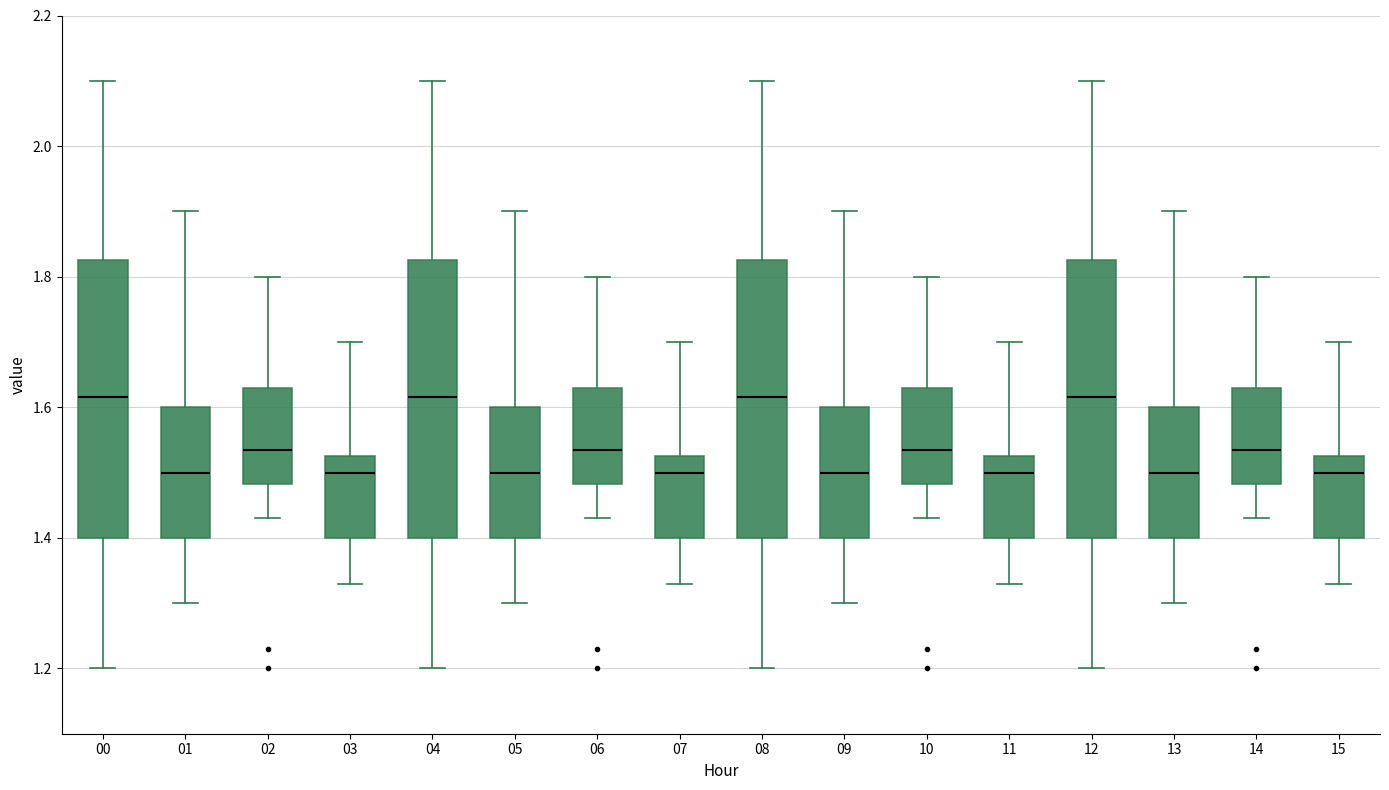

Reading left to right, read every box against the y-axis: the position of its median line, the range the box covers, and the ends of its whiskers. The values are not printed on the chart, so give them approximately, as read against the axis.

00: median 1.62, box 1.40 to 1.82, whiskers 1.20 to 2.10
01: median 1.50, box 1.40 to 1.60, whiskers 1.30 to 1.90
02: median 1.54, box 1.48 to 1.64, whiskers 1.44 to 1.80
03: median 1.50, box 1.40 to 1.52, whiskers 1.34 to 1.70
04: median 1.62, box 1.40 to 1.82, whiskers 1.20 to 2.10
05: median 1.50, box 1.40 to 1.60, whiskers 1.30 to 1.90
06: median 1.54, box 1.48 to 1.64, whiskers 1.44 to 1.80
07: median 1.50, box 1.40 to 1.52, whiskers 1.34 to 1.70
08: median 1.62, box 1.40 to 1.82, whiskers 1.20 to 2.10
09: median 1.50, box 1.40 to 1.60, whiskers 1.30 to 1.90
10: median 1.54, box 1.48 to 1.64, whiskers 1.44 to 1.80
11: median 1.50, box 1.40 to 1.52, whiskers 1.34 to 1.70
12: median 1.62, box 1.40 to 1.82, whiskers 1.20 to 2.10
13: median 1.50, box 1.40 to 1.60, whiskers 1.30 to 1.90
14: median 1.54, box 1.48 to 1.64, whiskers 1.44 to 1.80
15: median 1.50, box 1.40 to 1.52, whiskers 1.34 to 1.70